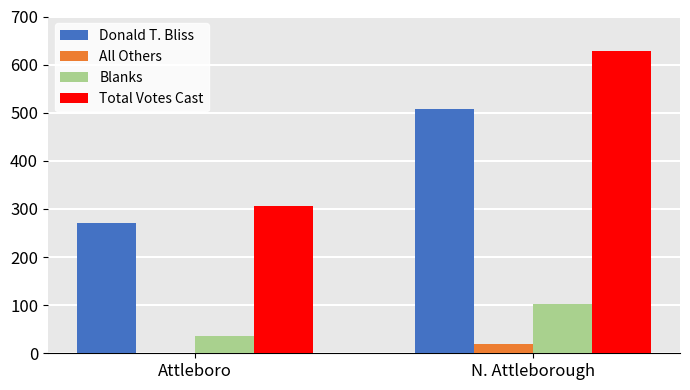

Which series has the largest total across all categories?

Total Votes Cast